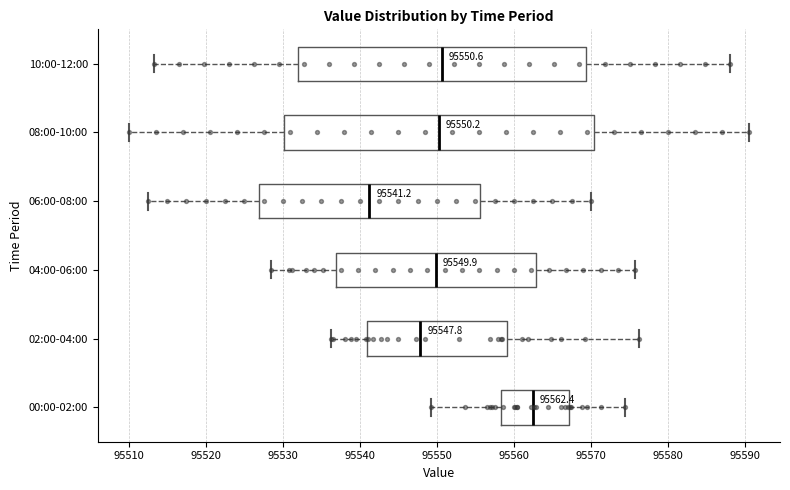

Which box has the furthest to the left median line?

06:00-08:00